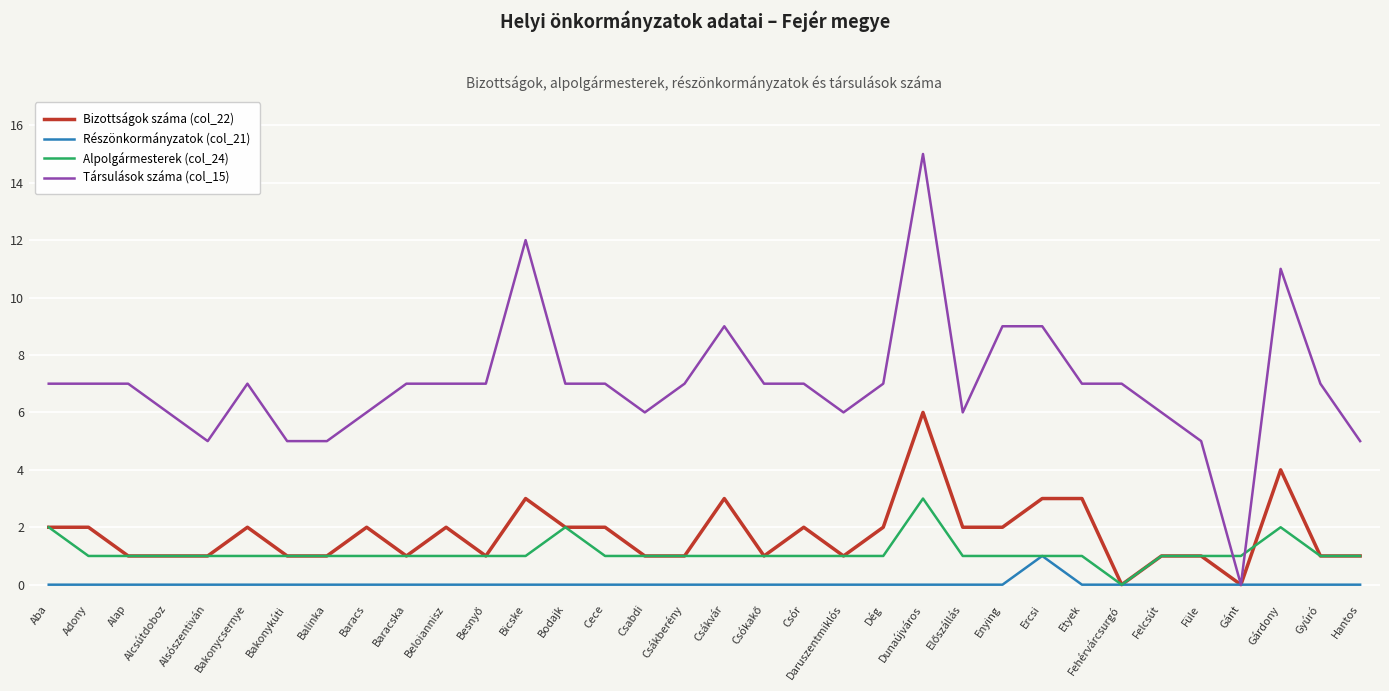

At which category is the sum across all series the highest?

Dunaújváros